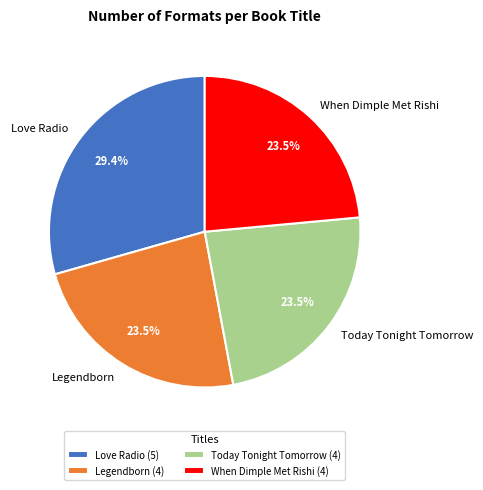

Does Love Radio account for over 50% of the chart?

No